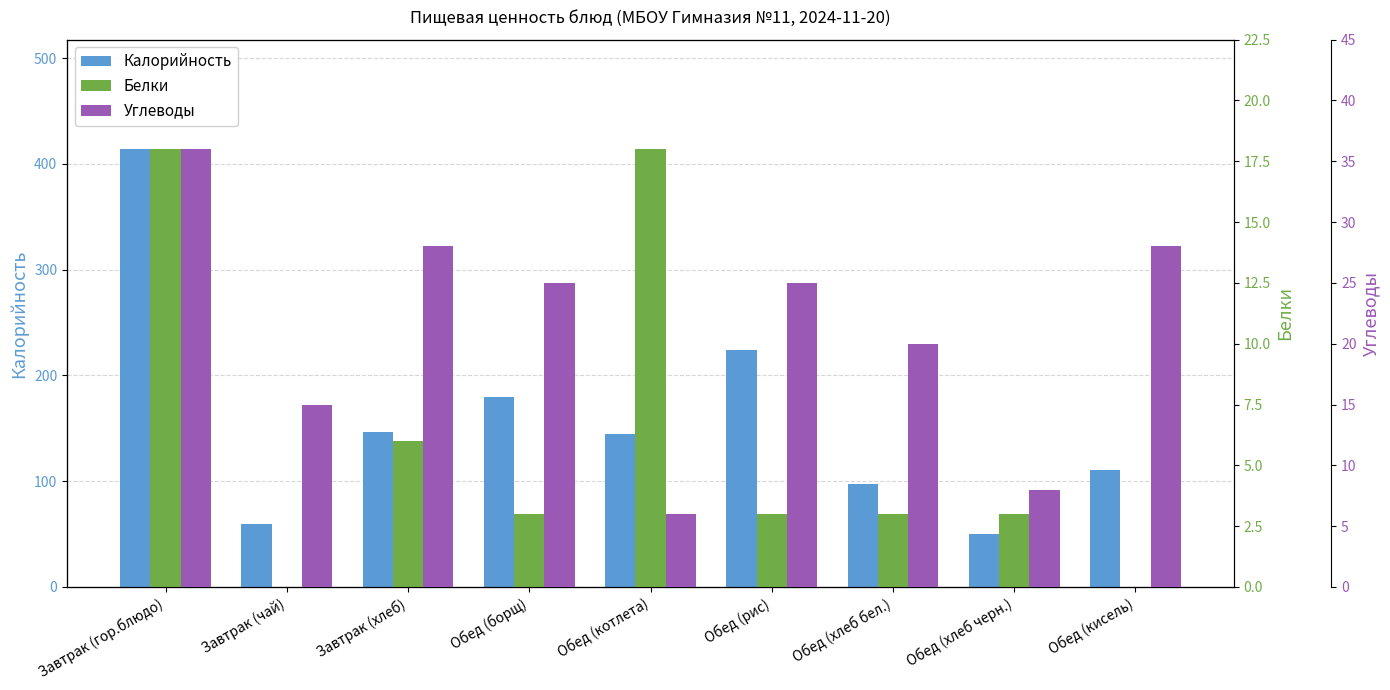

What is the label of the 9th bar from the left?

Обед (кисель)